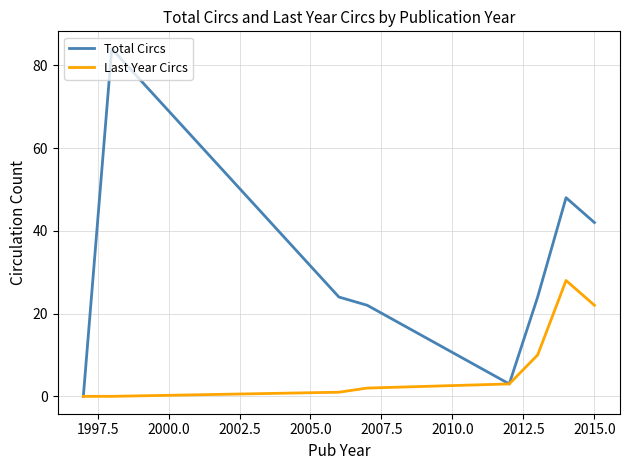

Count the number of categories in the chart.

8